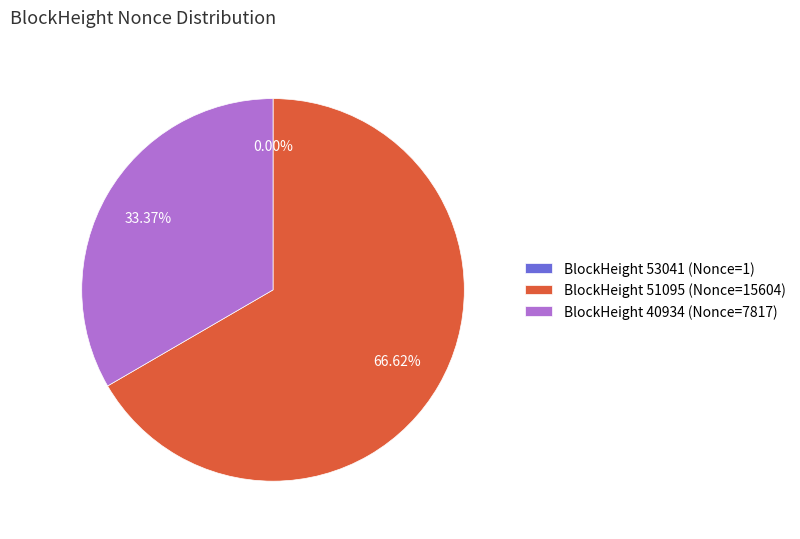

Is the sum of BlockHeight 51095 (Nonce=15604) and BlockHeight 40934 (Nonce=7817) greater than half?

Yes